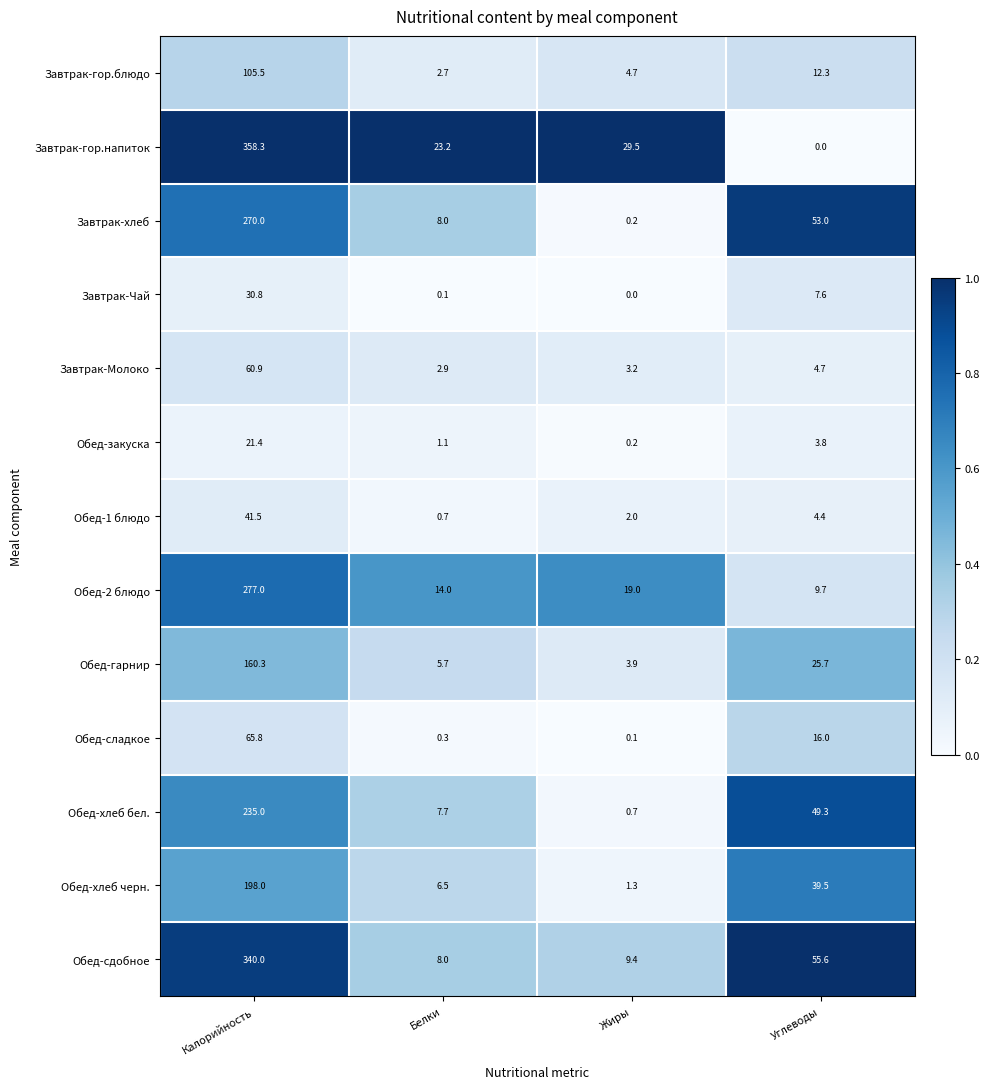

True or false: Обед-закуска has a value of 1.1 at Белки.

True